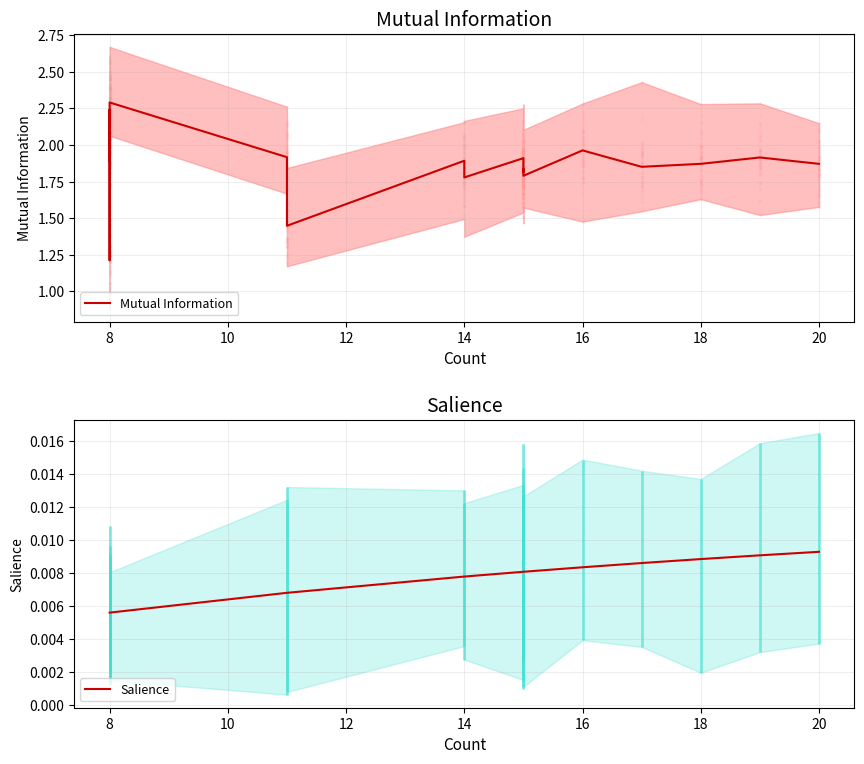

What are all the series names shown in the legend?

Mutual Information, Salience